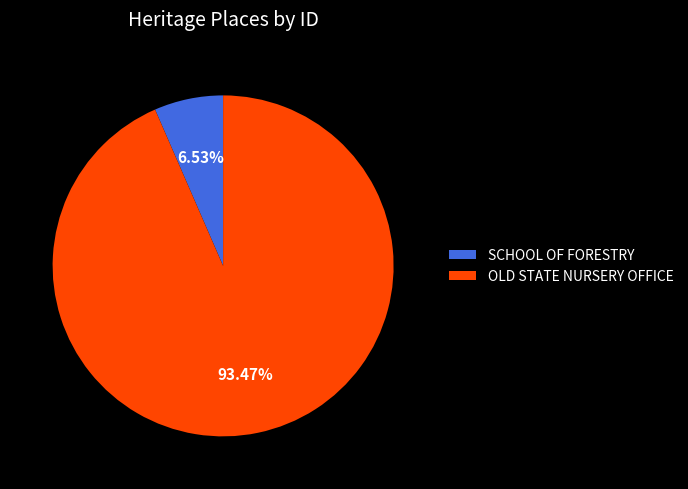

Which has a higher value, SCHOOL OF FORESTRY or OLD STATE NURSERY OFFICE?

OLD STATE NURSERY OFFICE